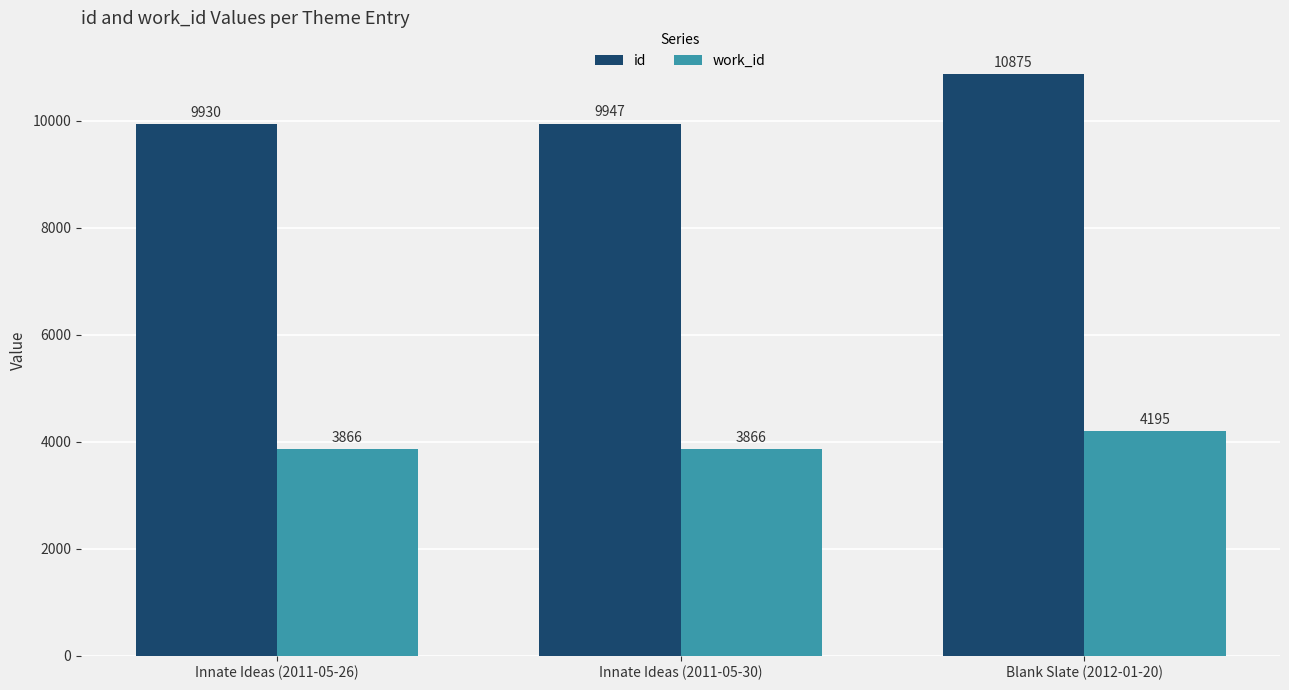

What is the difference between the maximum and minimum values in the work_id series?

329